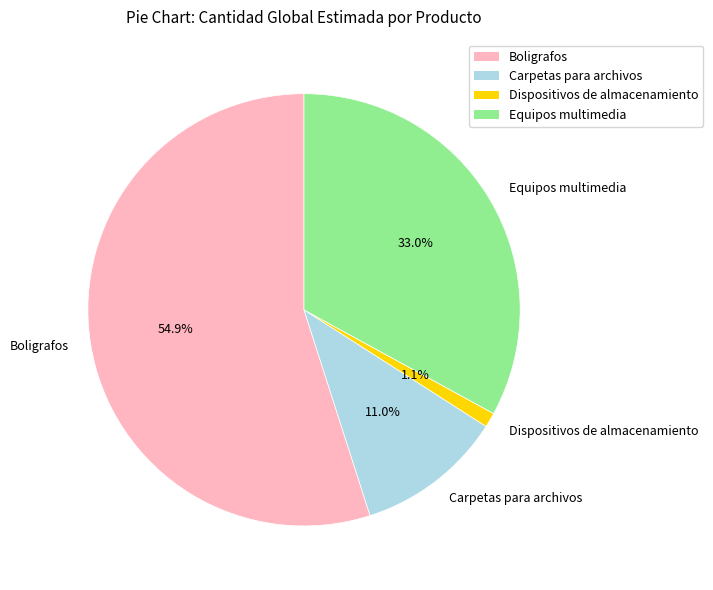

What is the total percentage of Boligrafos and Equipos multimedia?

87.9%